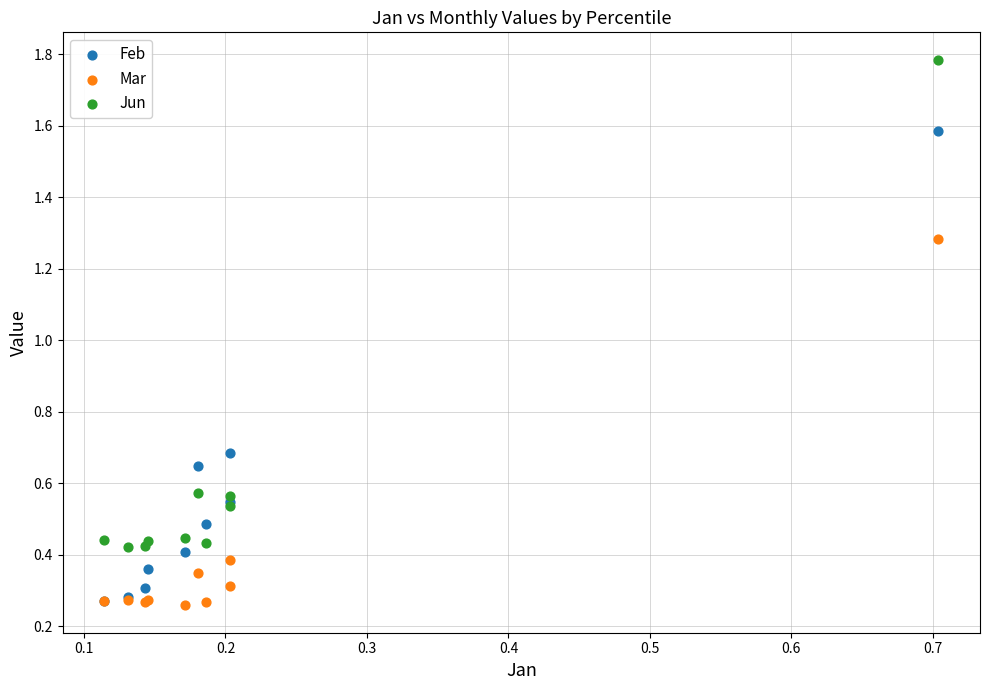

Which series has the widest spread of Y values?

Jun